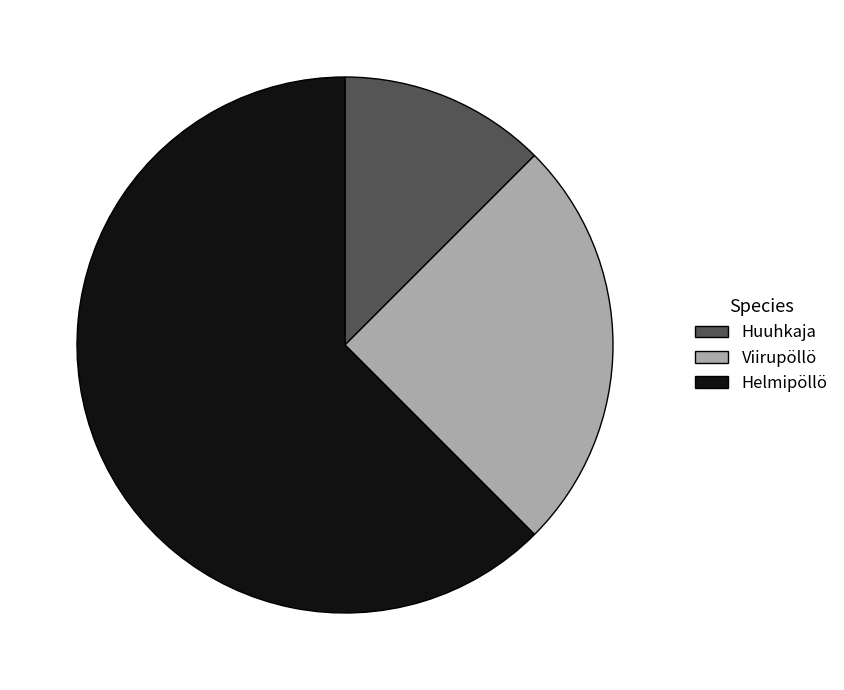

Which slice represents more than half of the pie?

Helmipöllö